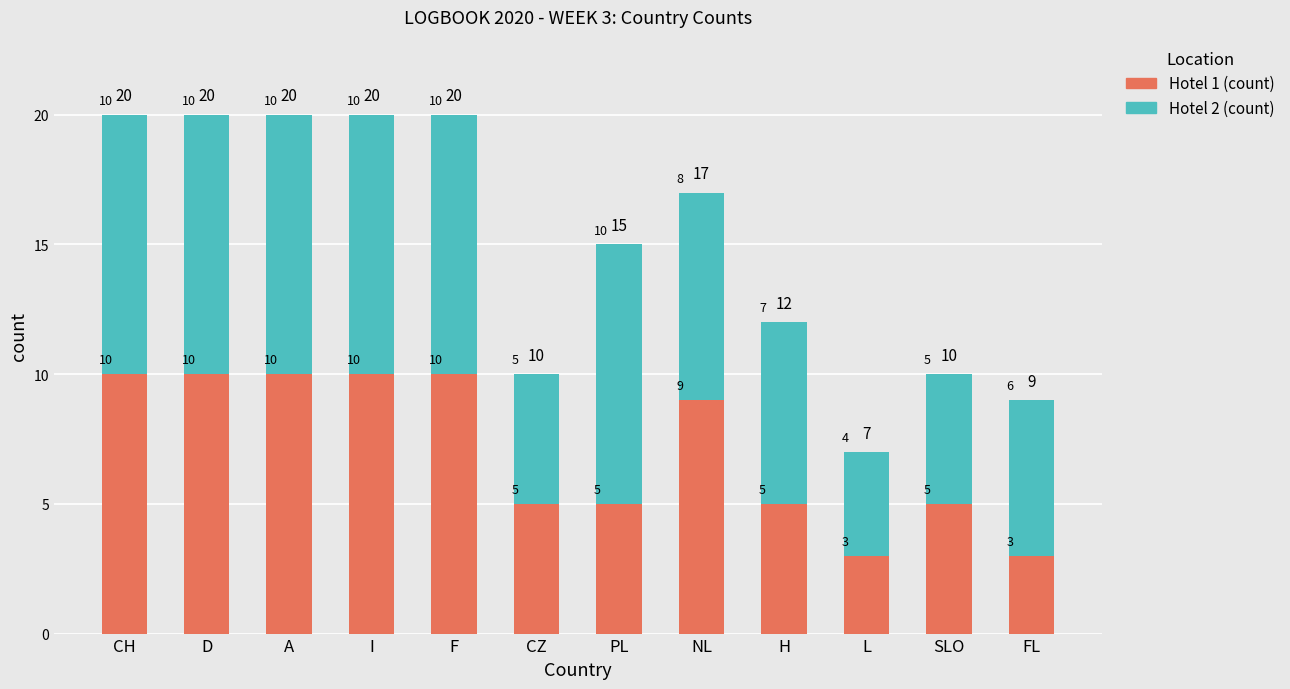

How many Hotel 1 (count) values are between 5 and 10?

10